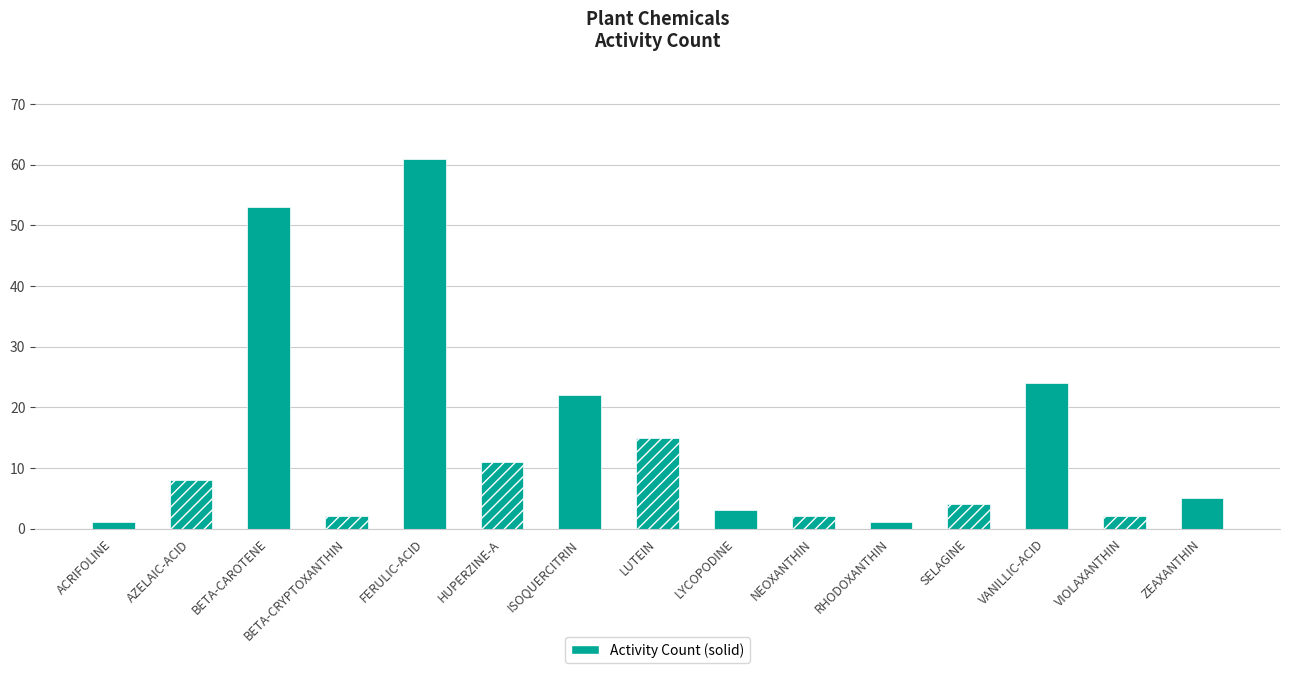

What position from the left is ACRIFOLINE?

1